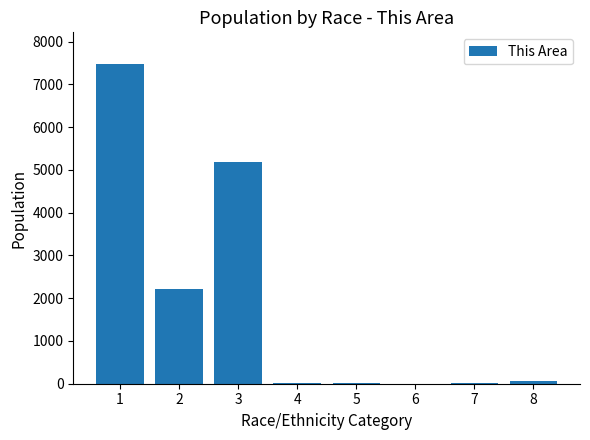

The value at 2 is 2211. True or false?

True